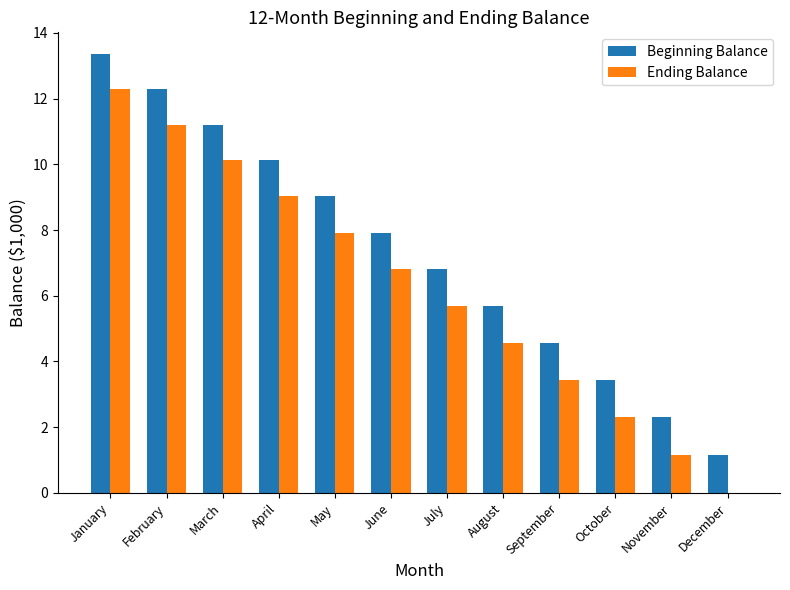

How many distinct data groups are displayed?

2